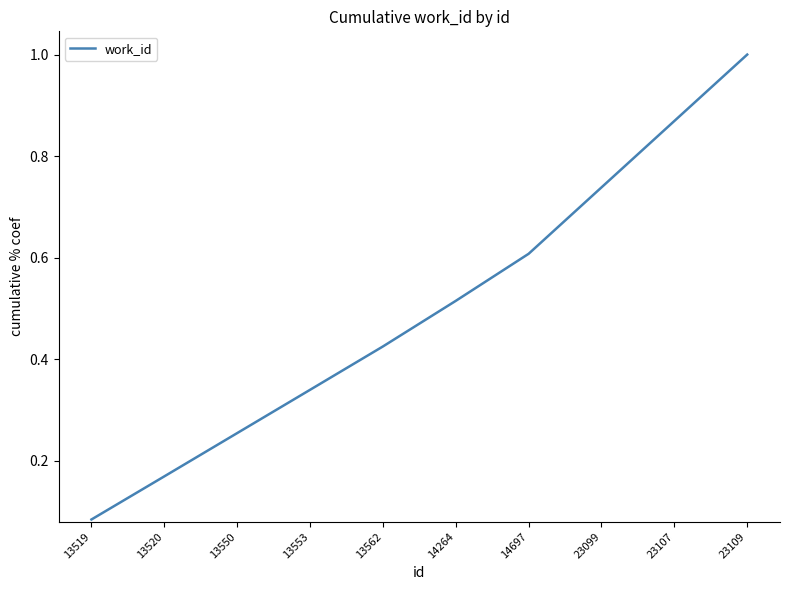

Rank the categories by value from highest to lowest.

23109, 23107, 23099, 14697, 14264, 13562, 13553, 13550, 13520, 13519